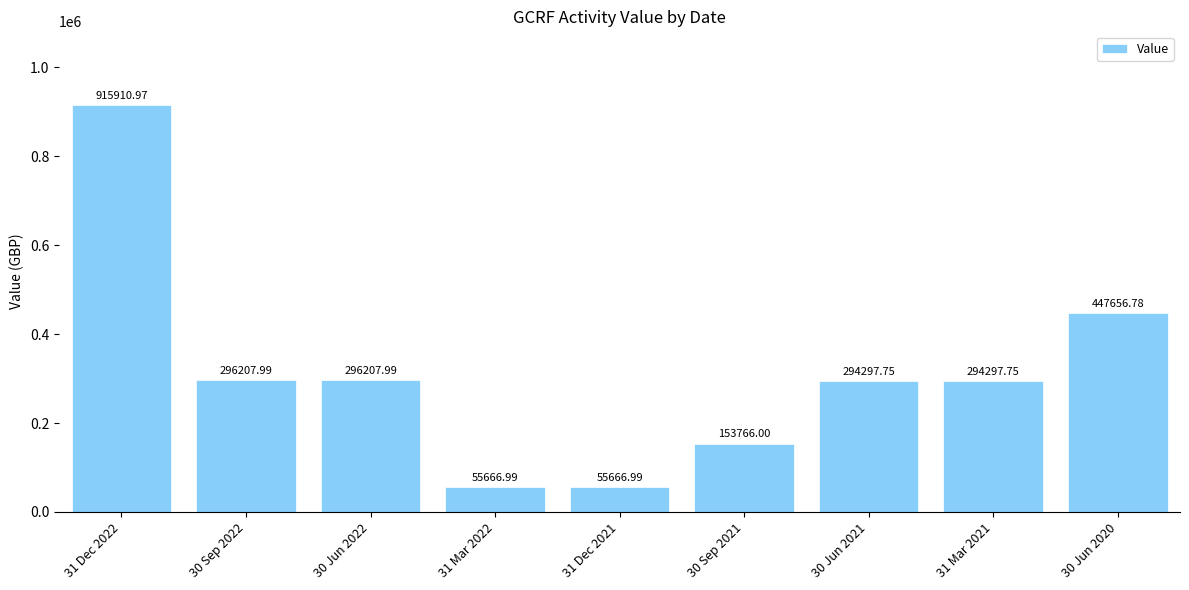

What is the sum of all values?

2809679.2